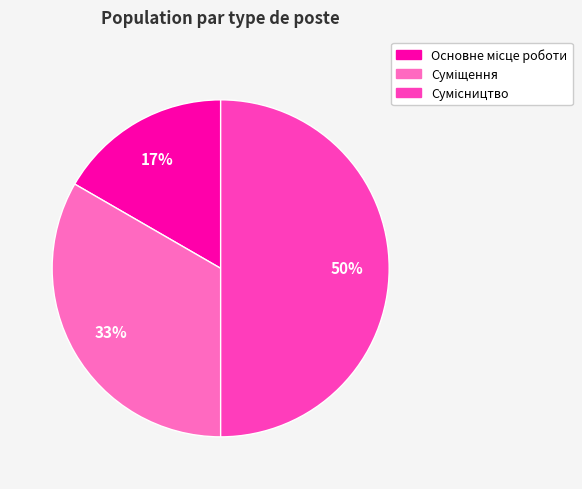

To the nearest percent, what is the average slice percentage?

33%